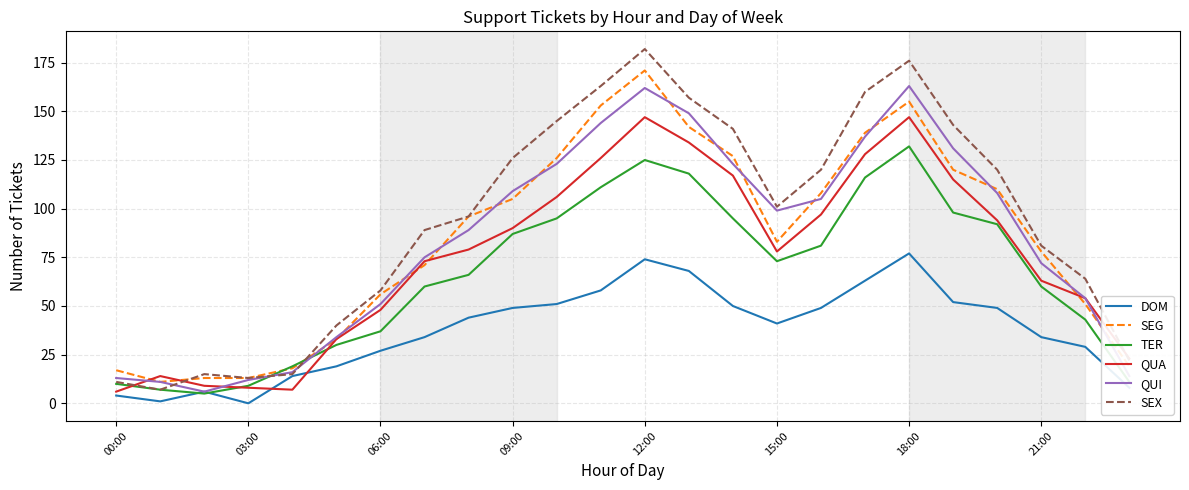

Which series has the largest total across all categories?

SEX